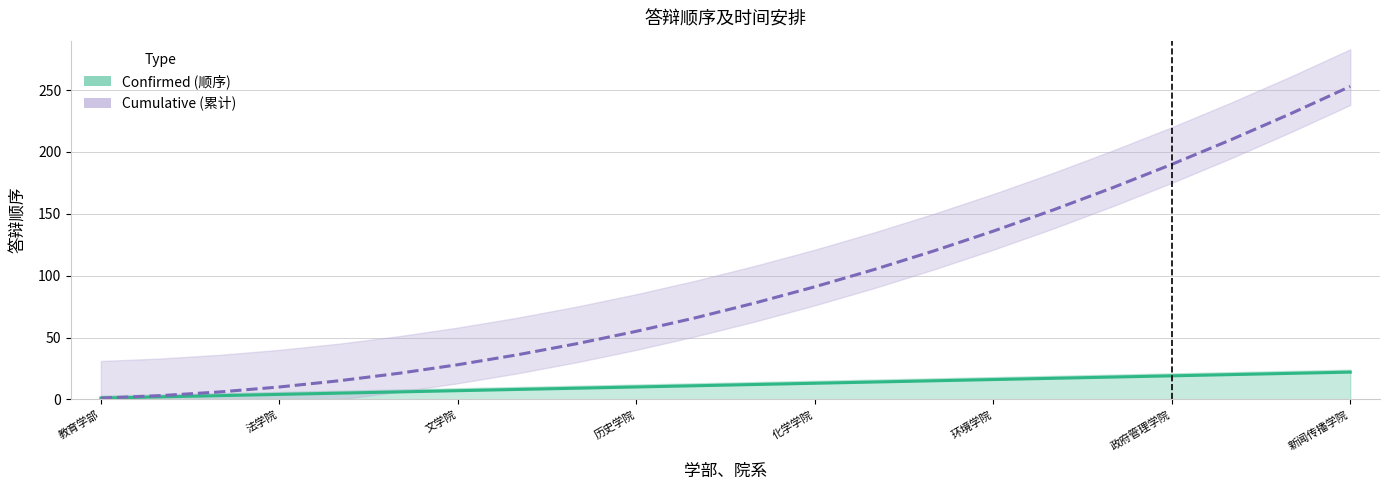

What is the lowest value of the Cumulative series?

1